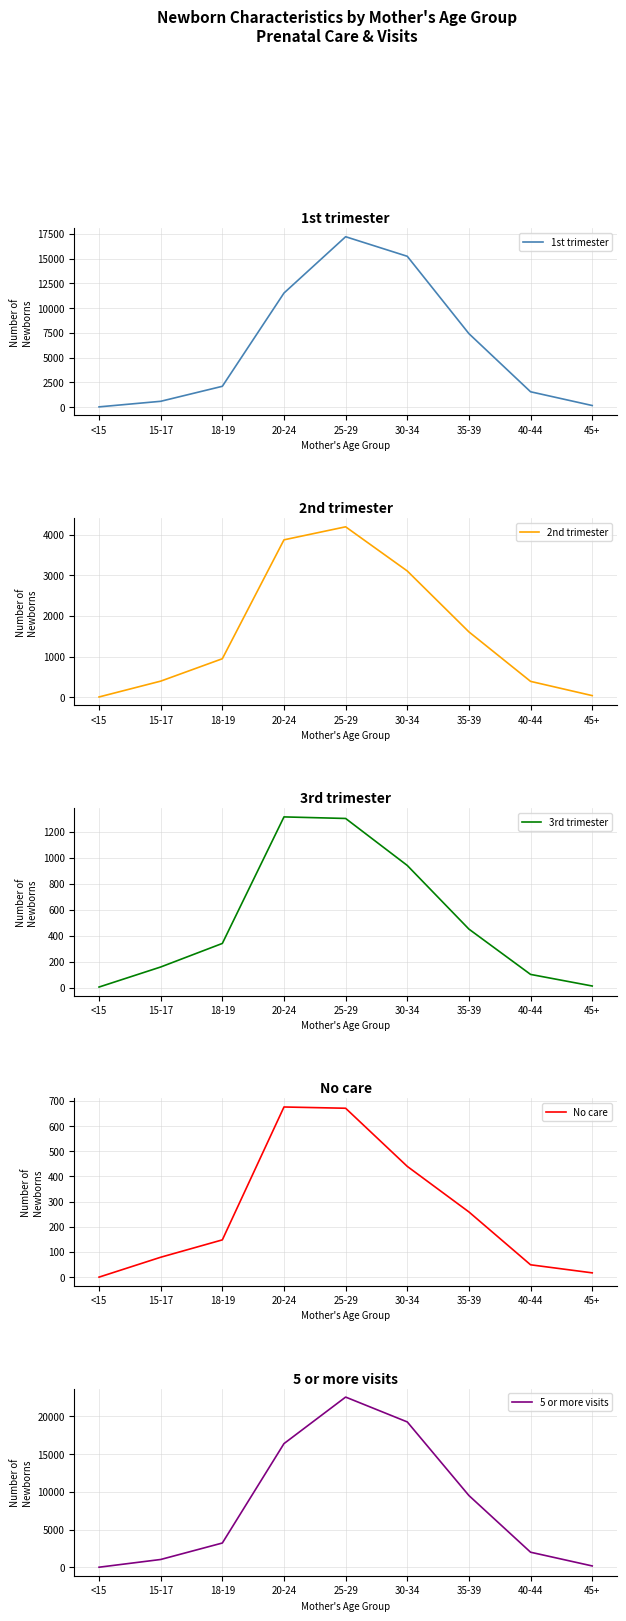

Where is No care nearest to the value 338?

35-39